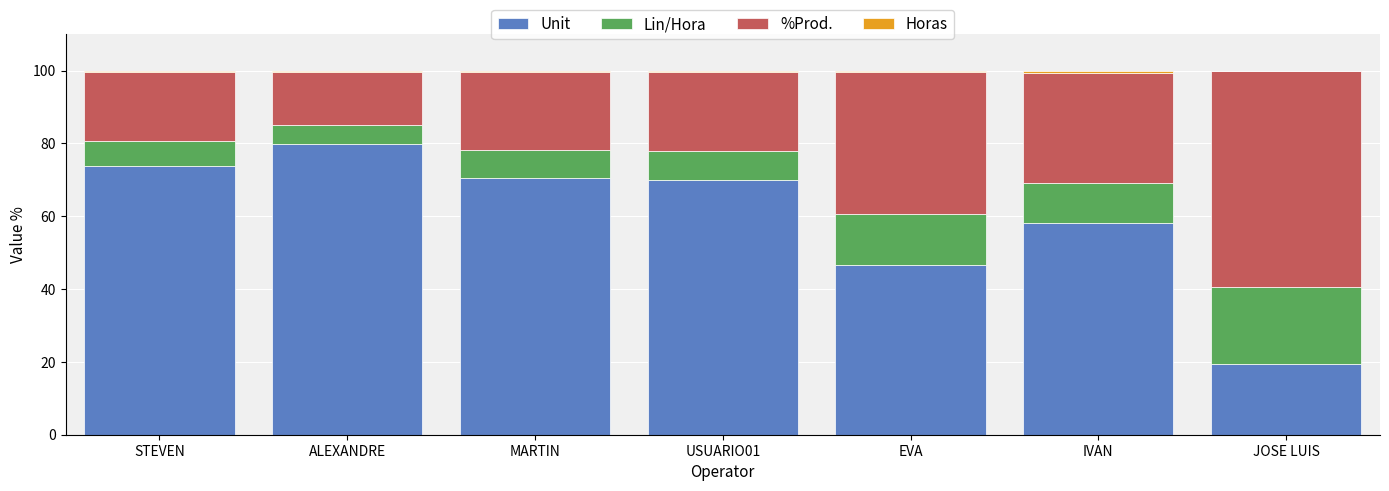

At which label is Unit closest to 49?

EVA